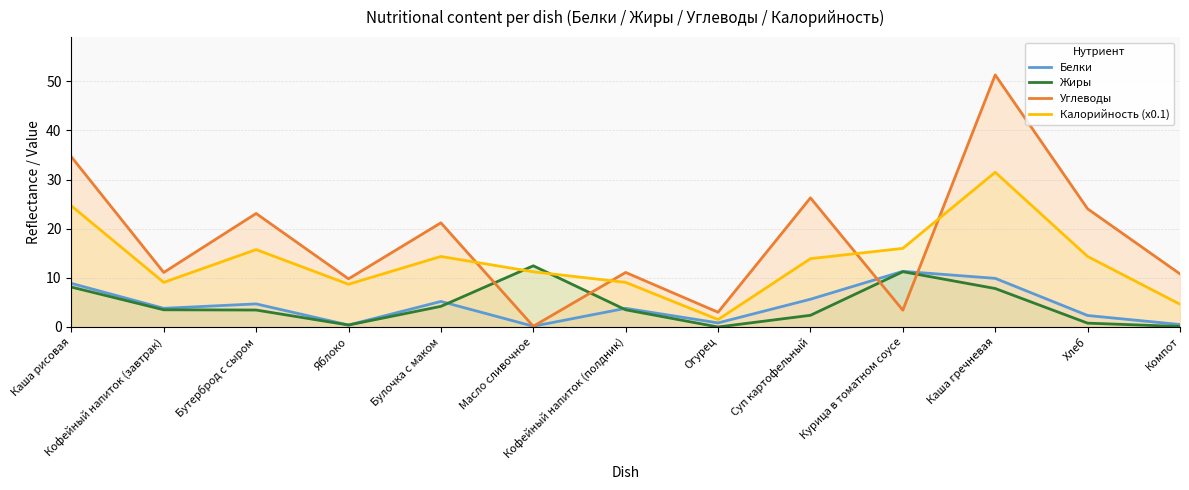

Which category has the lowest value in the Белки series?

Масло сливочное